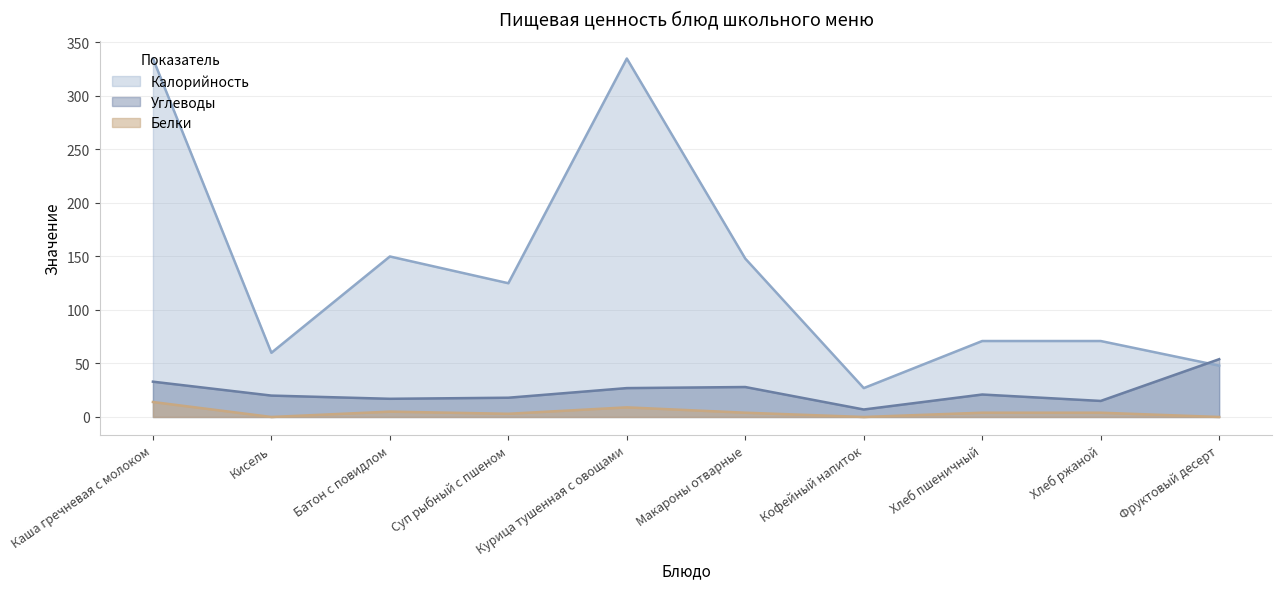

Where is the first local minimum for Калорийность?

Кисель